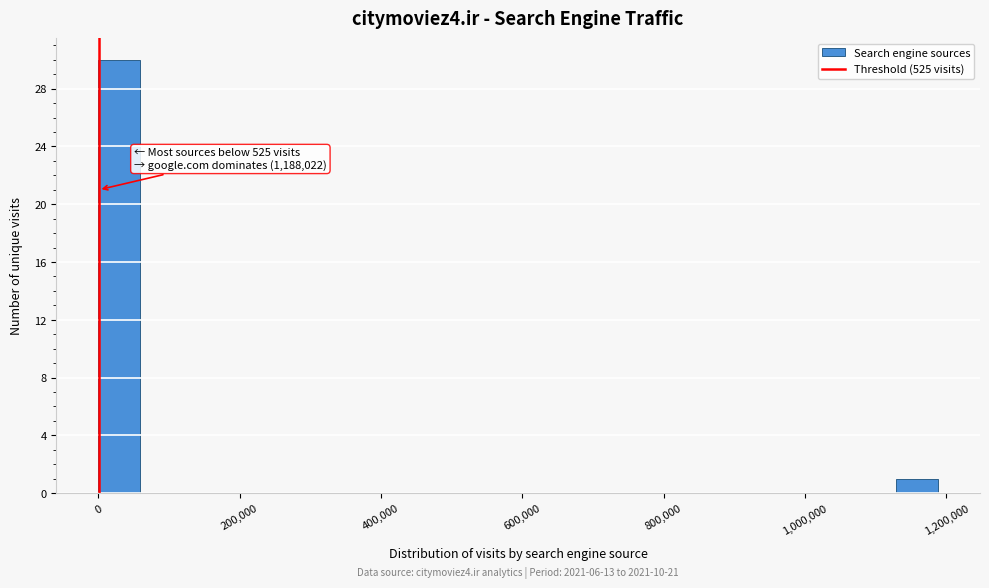

Around what value on the x-axis is the tallest bar? Give the approximate position of its centre, as read against the axis.

20000